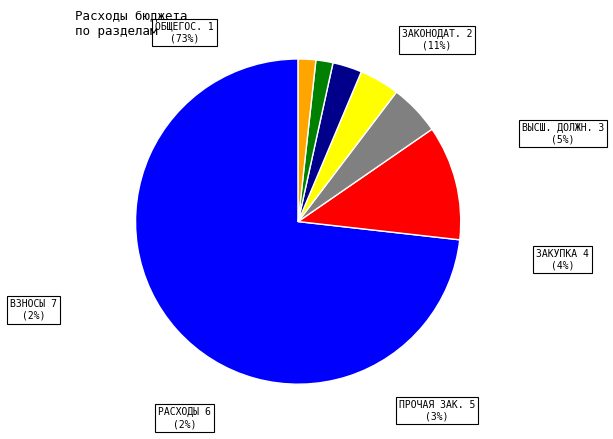

To the nearest percent, what portion does Функционирование законодательных органов represent?

11%